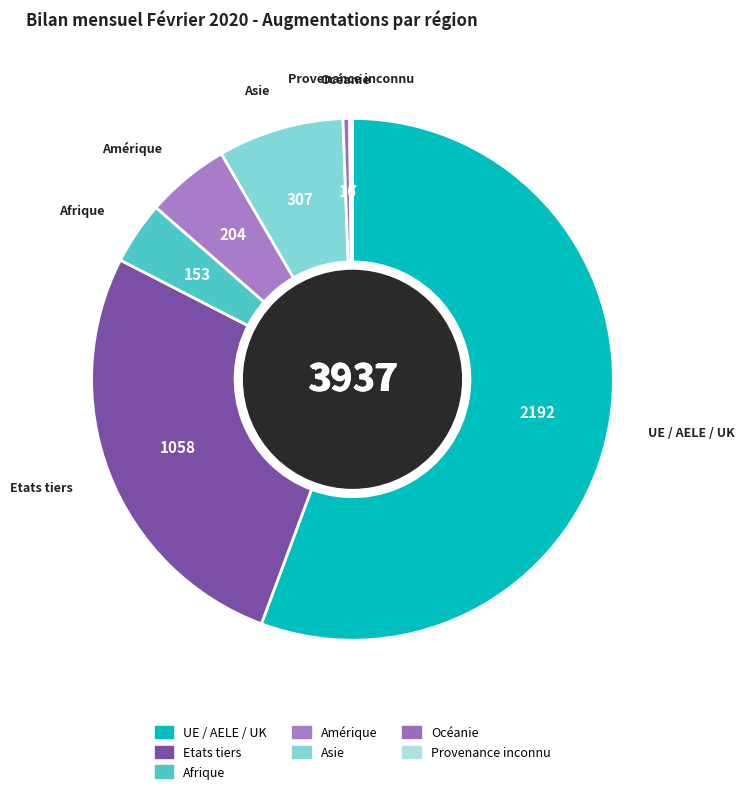

How many slices are in this pie chart?

7